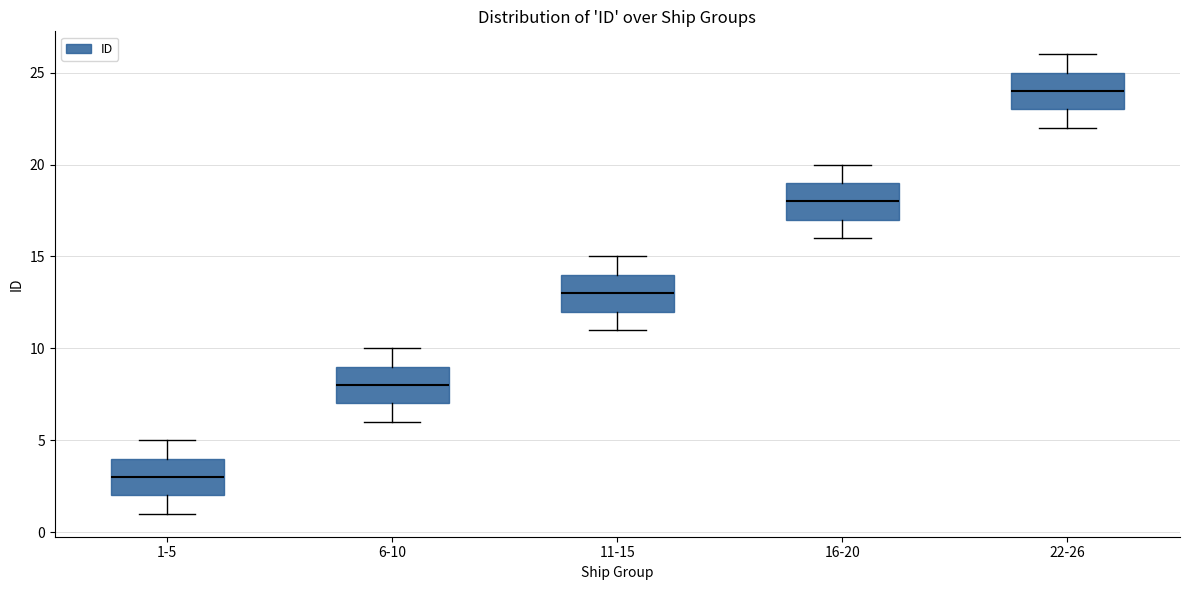

Where does the lower whisker of the box for 1-5 end on the y-axis? The values are not printed on the chart, so give them approximately, as read against the axis.

1